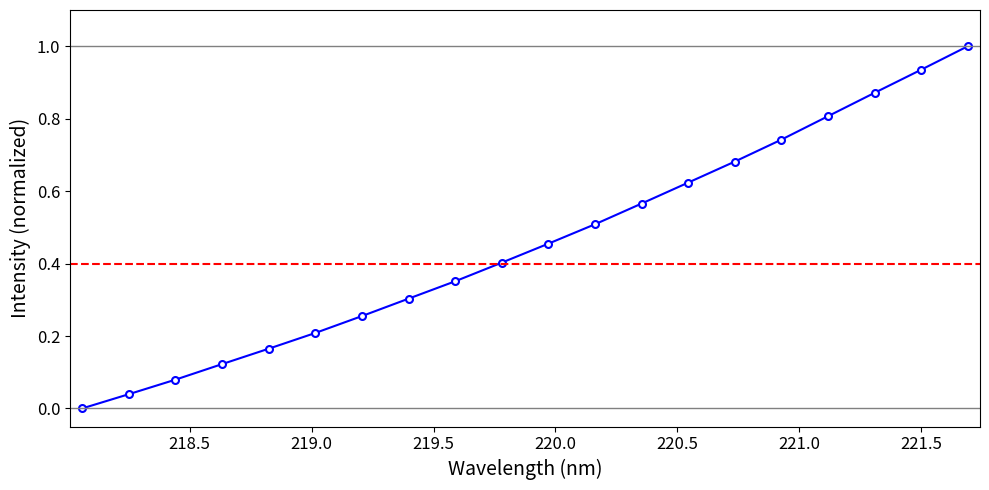

What is the greatest value displayed?

1.0